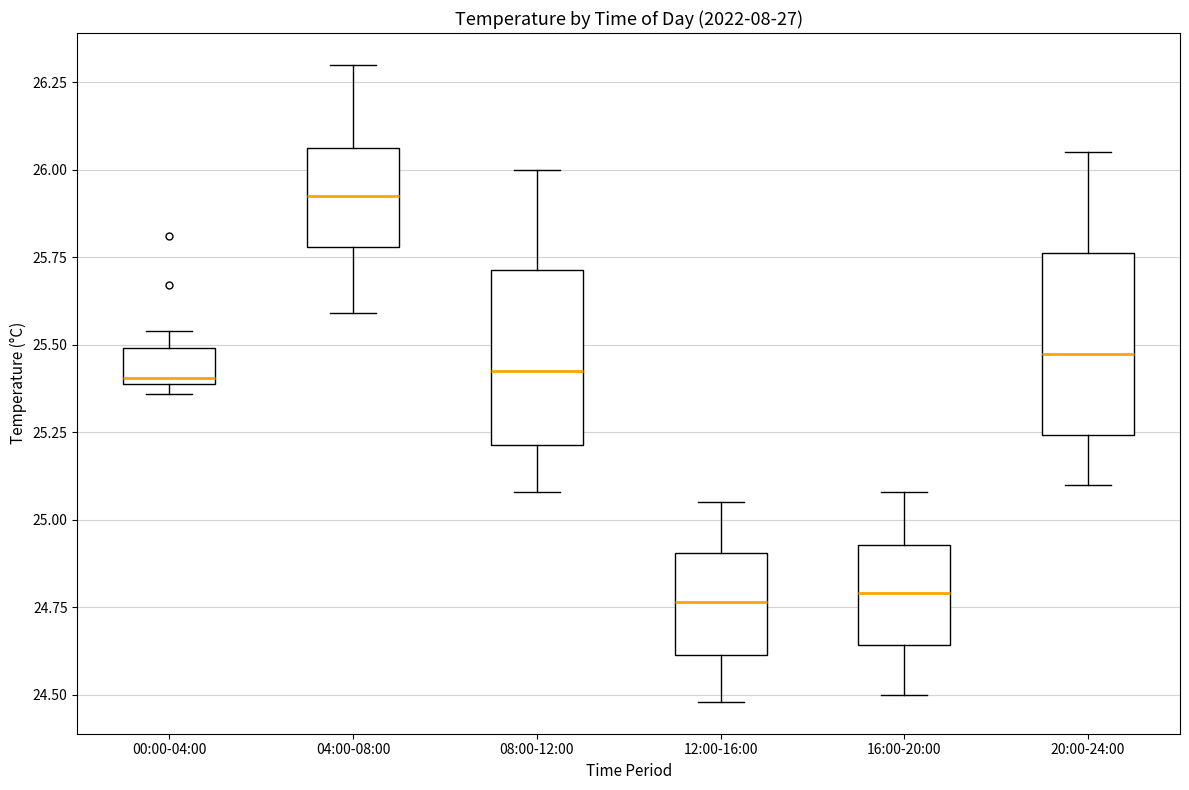

Where does the lower whisker of the box for 08:00-12:00 end on the y-axis? The values are not printed on the chart, so give them approximately, as read against the axis.

25.10